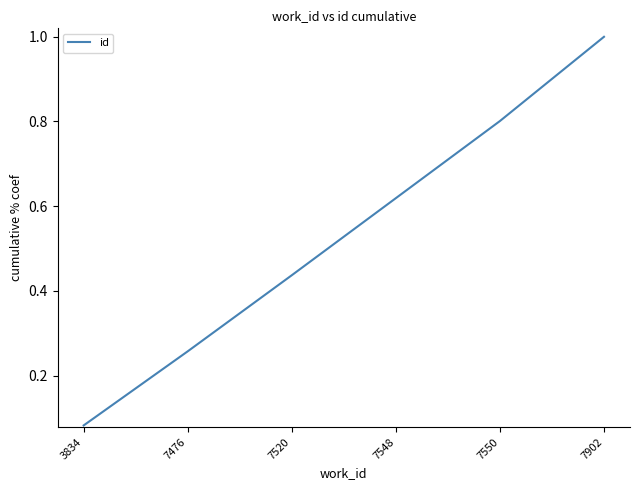

Read the value at 7550.

0.8